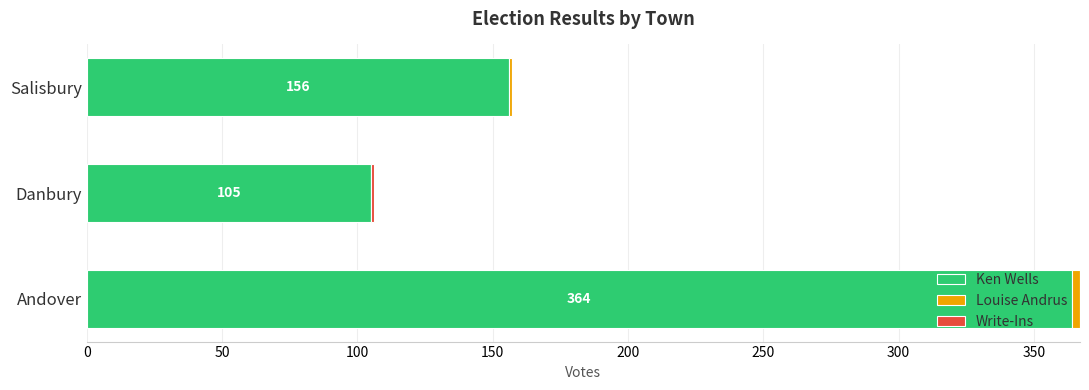

At which category is the sum across all series the highest?

Andover